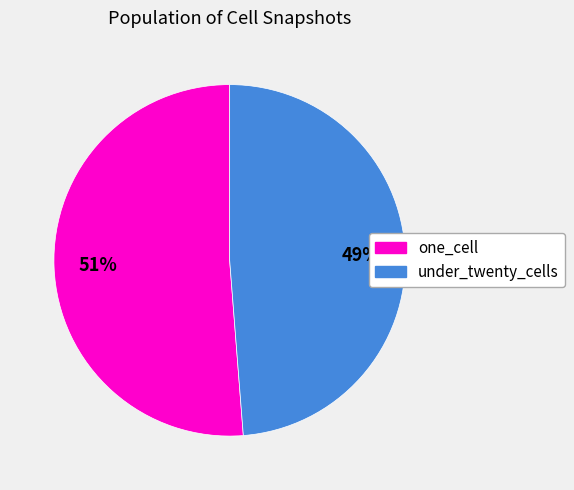

How many slices are in this pie chart?

2